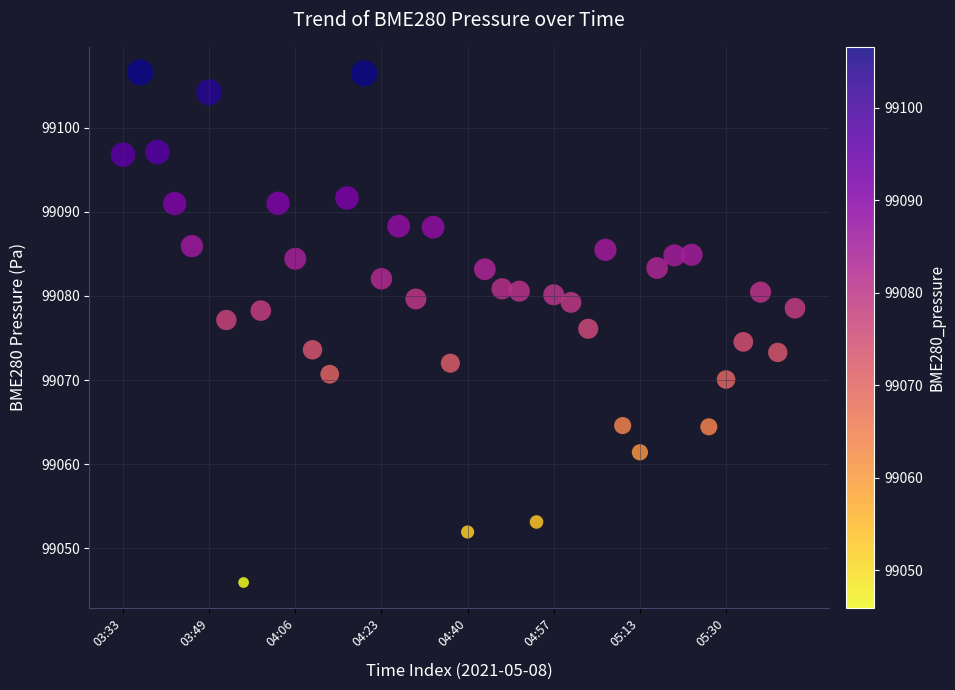

What is the range of Y values (max minus min)?

60.6